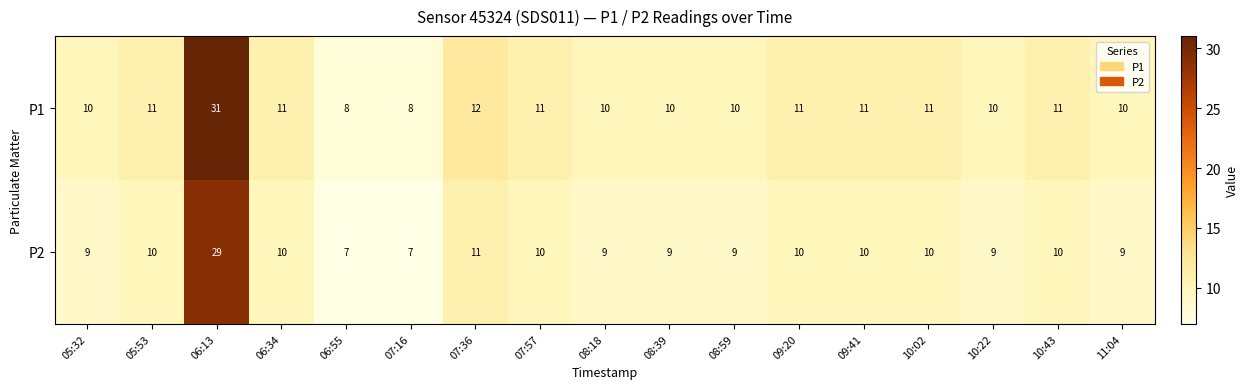

True or false: P2 has a value of 12 at 08:18.

False